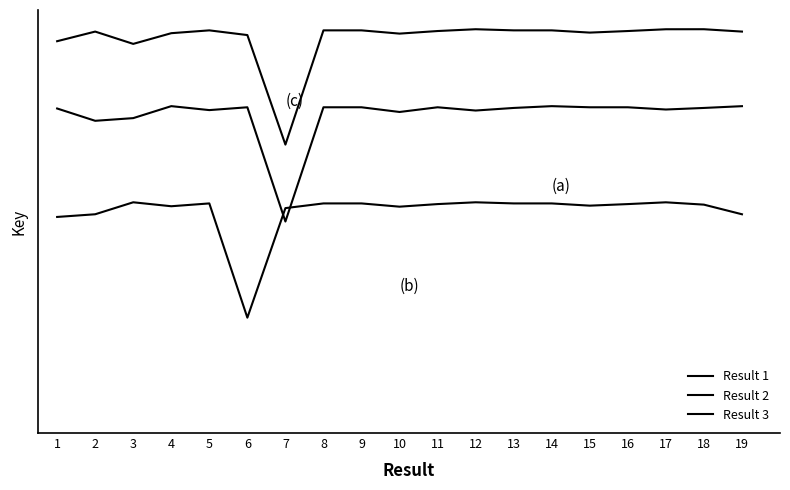

Does the chart have visible grid lines?

No